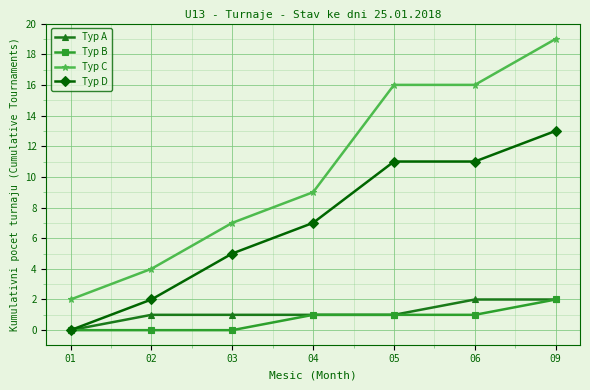

What is the difference between the maximum and minimum values in the Typ D series?

13